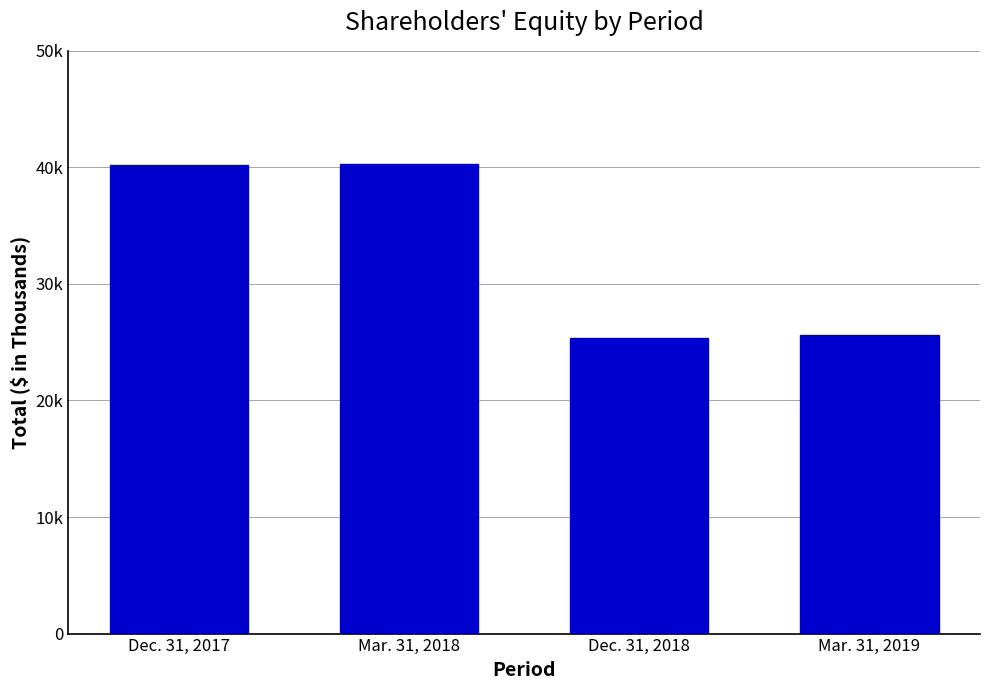

List the labels in order of value, smallest first.

Dec. 31, 2018, Mar. 31, 2019, Dec. 31, 2017, Mar. 31, 2018